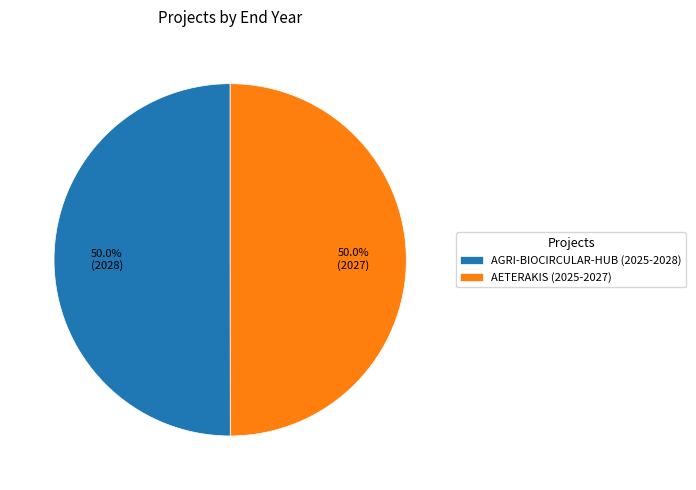

What is the ratio of the value at AGRI-BIOCIRCULAR-HUB (2025-2028) to the value at AETERAKIS (2025-2027)?

1.0